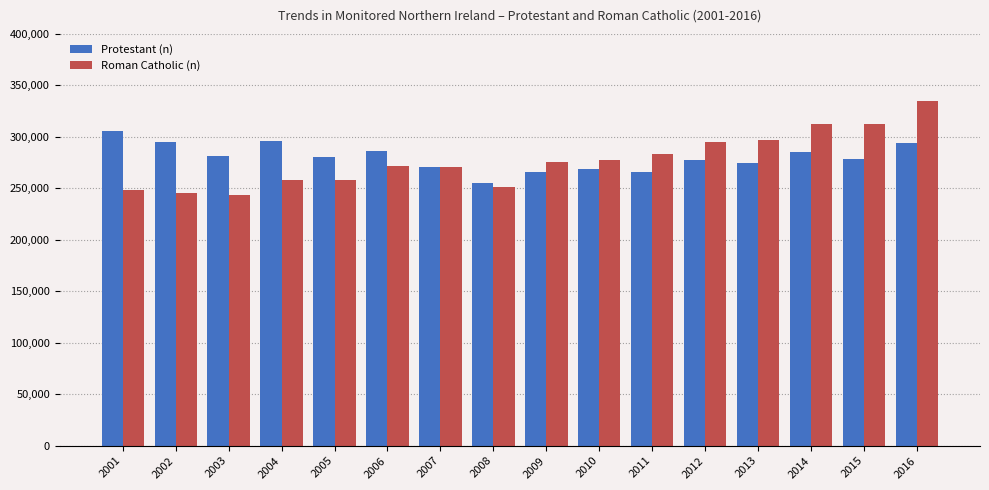

Which category has the highest value across all series?

2016